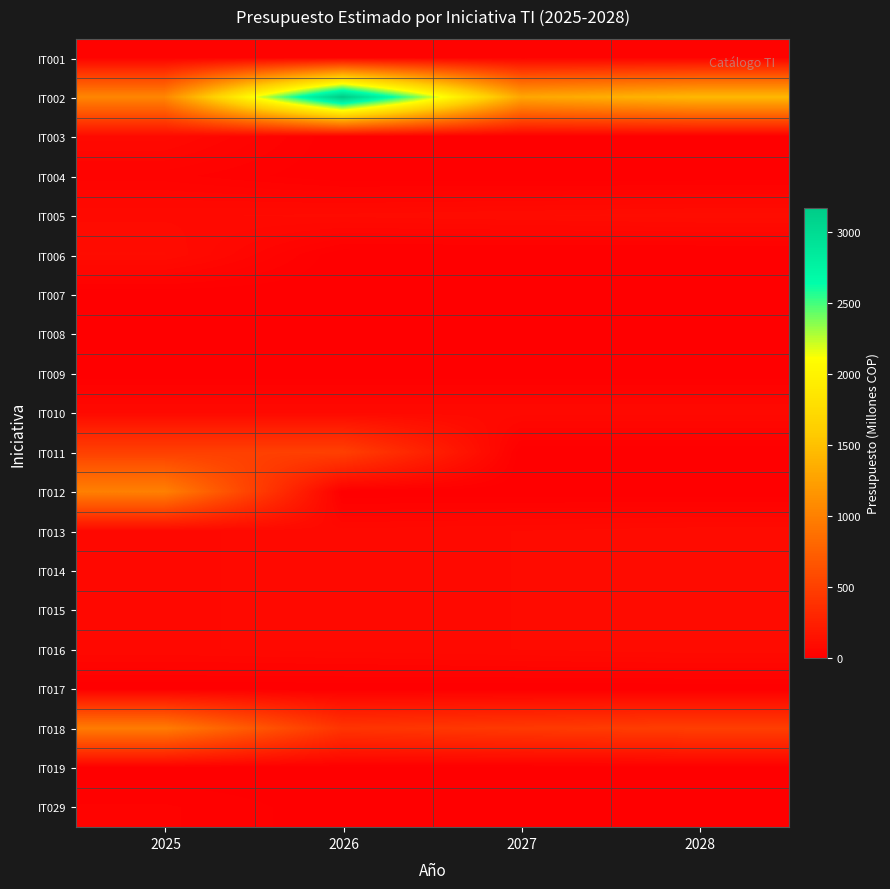

Reading left to right, what are all the values shown in this chart?

IT001: 2025=28.0	2026=30.0	2027=32.0	2028=34.0
IT002: 2025=1050.0	2026=3170.0	2027=1300.0	2028=1435.0
IT003: 2025=80.0	2026=0.0	2027=0.0	2028=0.0
IT004: 2025=30.0	2026=0.0	2027=0.0	2028=0.0
IT005: 2025=84.0	2026=90.3	2027=98.0	2028=105.8
IT006: 2025=100.0	2026=0.0	2027=0.0	2028=0.0
IT007: 2025=0.0	2026=0.0	2027=0.0	2028=0.0
IT008: 2025=0.0	2026=0.0	2027=0.0	2028=0.0
IT009: 2025=0.0	2026=0.0	2027=0.0	2028=0.0
IT010: 2025=80.0	2026=80.0	2027=80.0	2028=80.0
IT011: 2025=500.0	2026=500.0	2027=0.0	2028=0.0
IT012: 2025=1000.0	2026=0.0	2027=0.0	2028=0.0
IT013: 2025=72.0	2026=79.2	2027=87.1	2028=95.8
IT014: 2025=72.0	2026=79.2	2027=87.1	2028=95.8
IT015: 2025=72.0	2026=79.2	2027=87.1	2028=95.8
IT016: 2025=72.0	2026=79.2	2027=87.1	2028=95.8
IT017: 2025=0.0	2026=0.0	2027=0.0	2028=0.0
IT018: 2025=970.0	2026=410.0	2027=450.0	2028=490.0
IT019: 2025=0.0	2026=0.0	2027=0.0	2028=0.0
IT029: 2025=27.0	2026=3.0	2027=3.0	2028=3.0